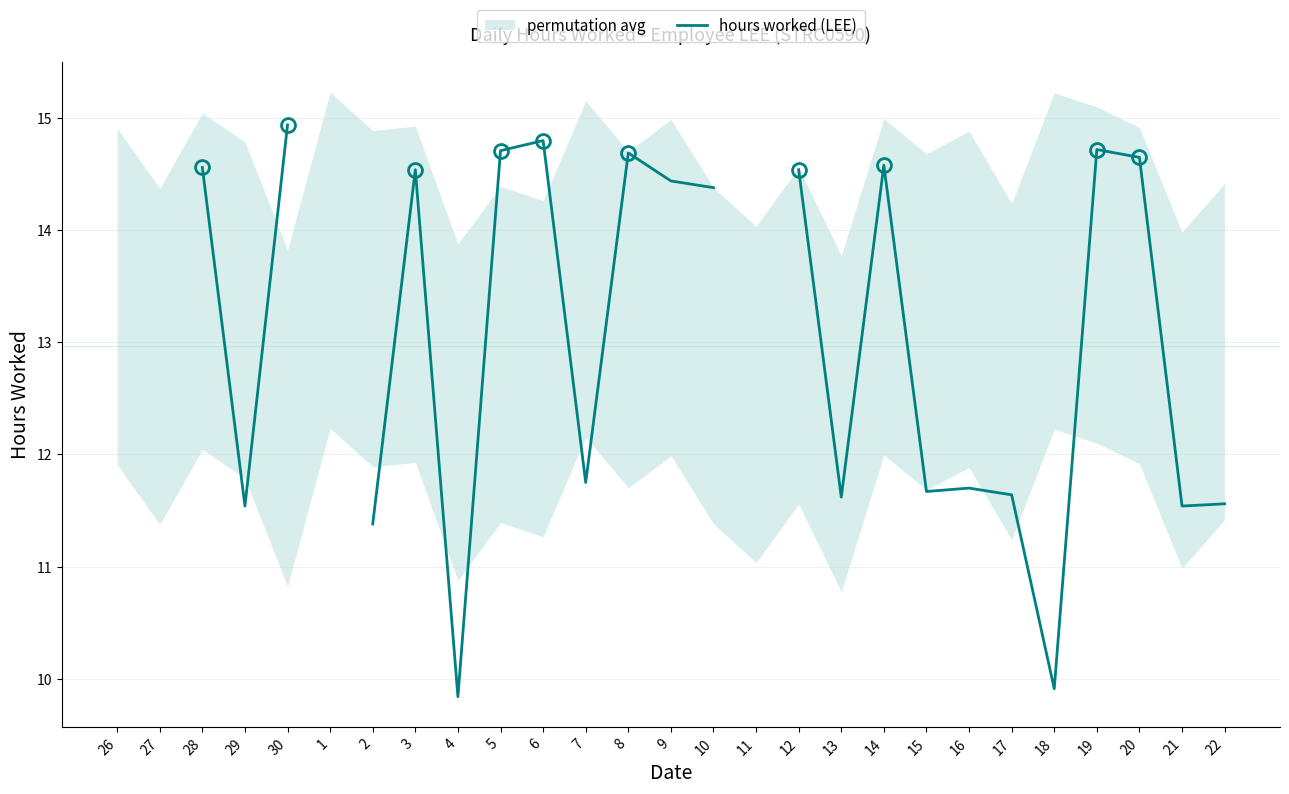

List the labels in order of value, smallest first.

26, 27, 4, 18, 2, 29, 21, 22, 13, 17, 15, 16, 7, 10, 9, 3, 12, 28, 14, 20, 8, 5, 19, 6, 30, 1, 11